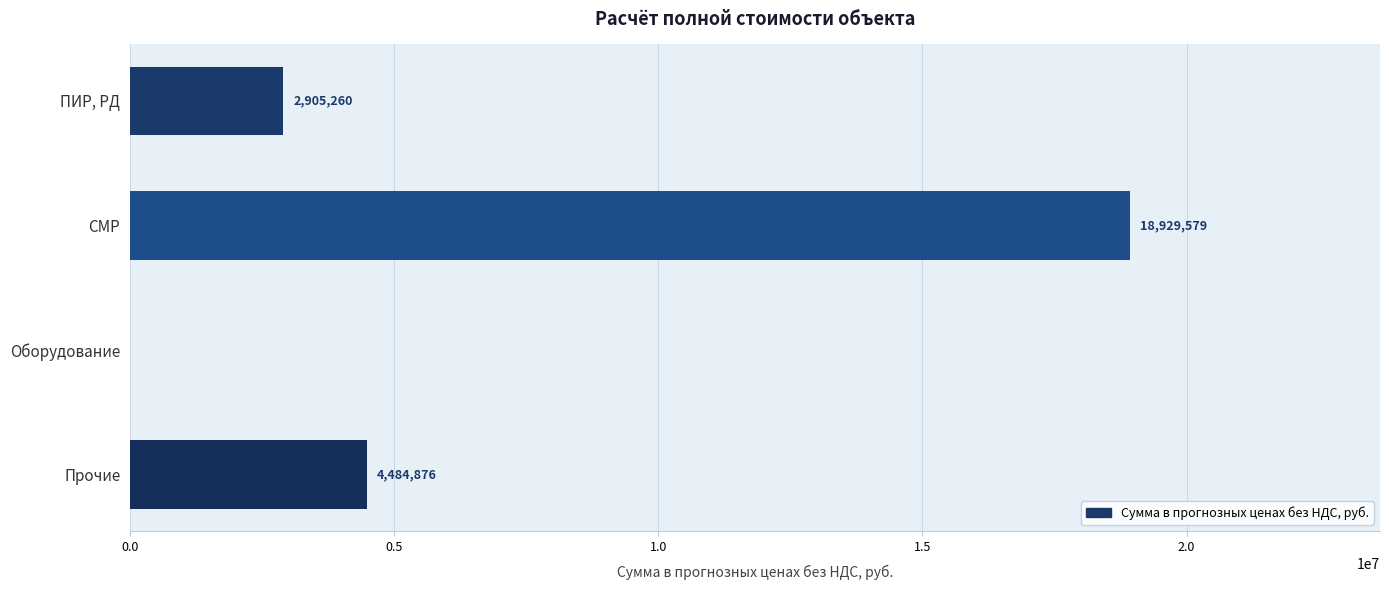

At which label is the value closest to 9464789?

Прочие